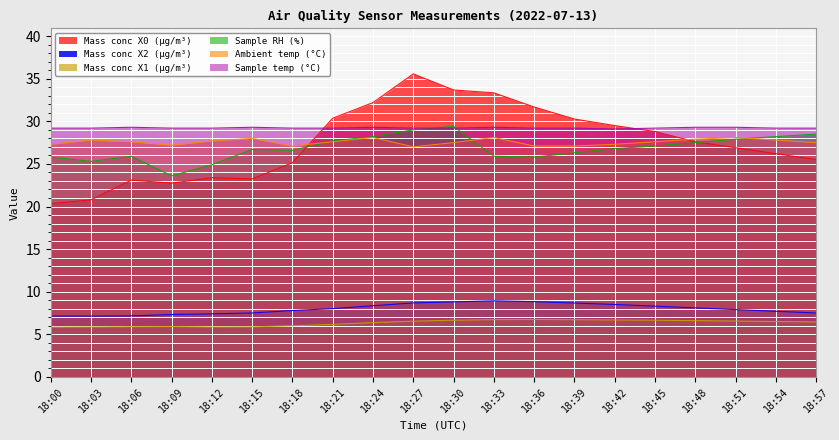

At which category does Sample temp (°C) reach its first local valley?

18:42